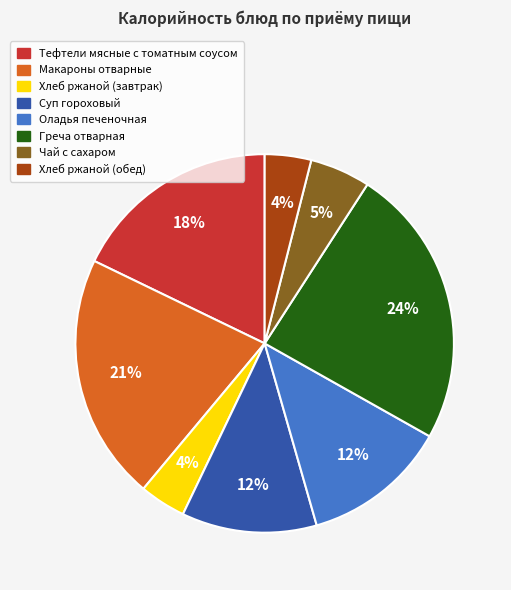

Count the number of slices in the pie.

8